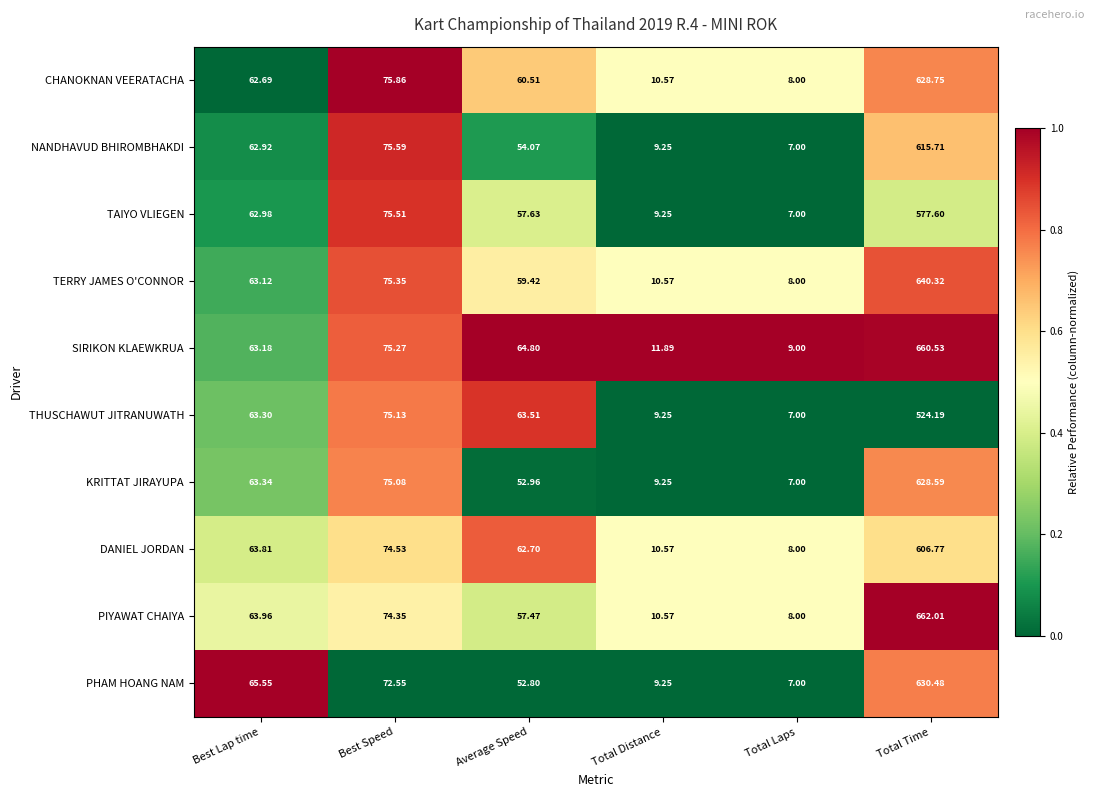

Is the value of TAIYO VLIEGEN at Best Speed greater than the value of NANDHAVUD BHIROMBHAKDI at Total Time?

No